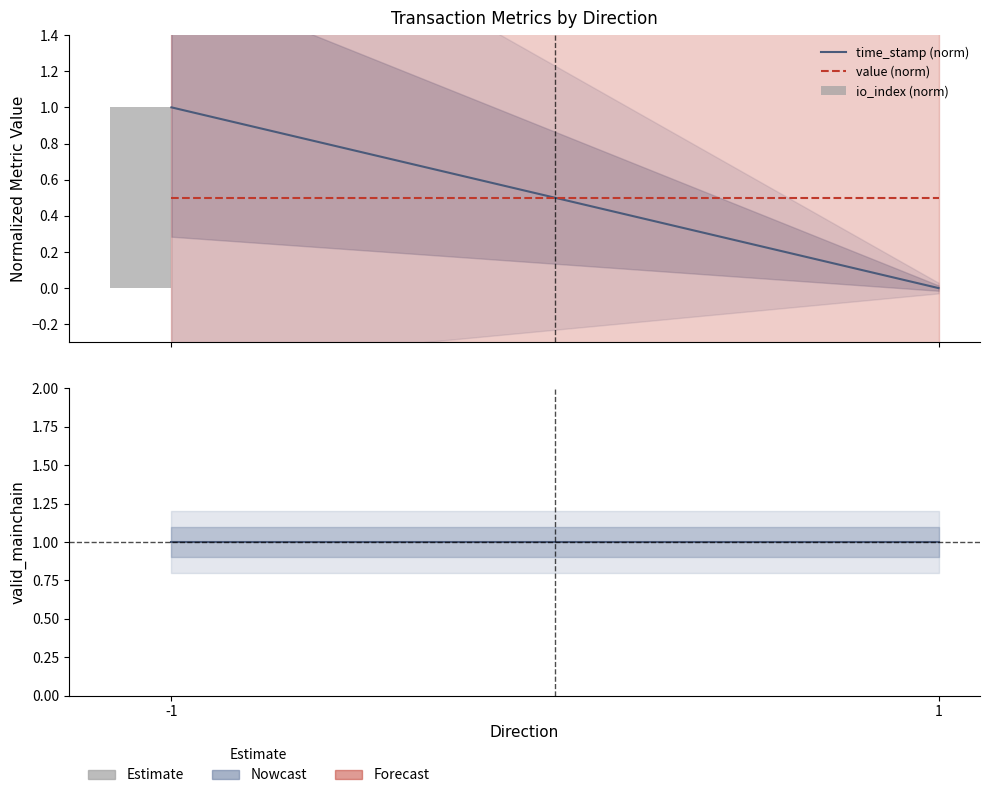

Which has a higher value, 1 or -1?

-1